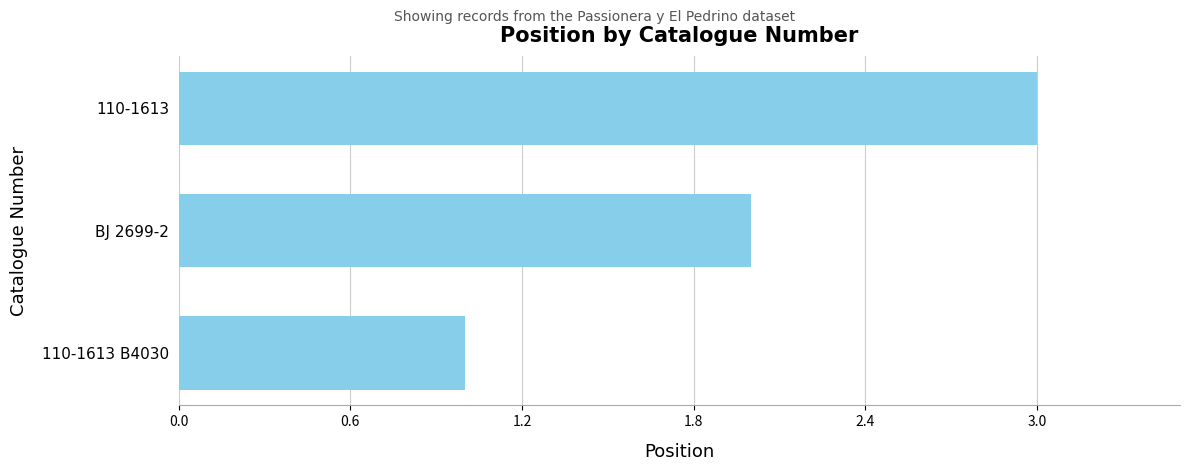

True or false: the data shows 2 at BJ 2699-2.

True